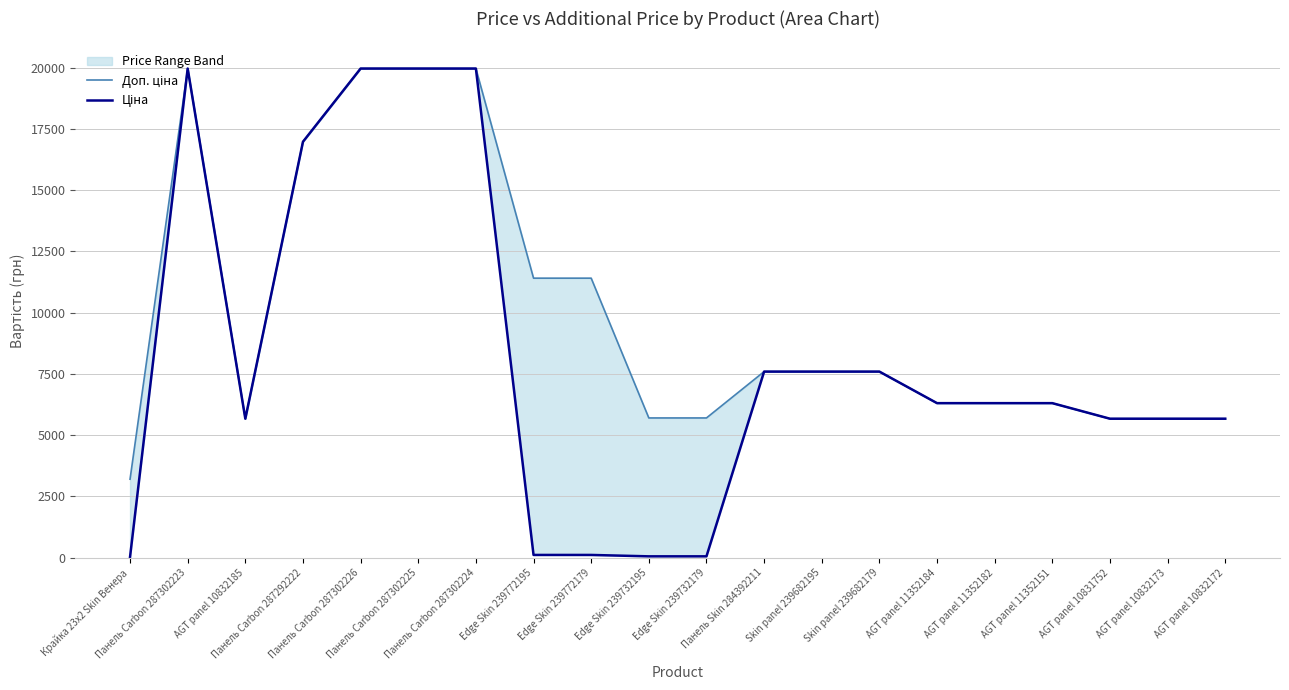

List the series in order of their overall mean, lowest first.

Ціна, Доп. ціна